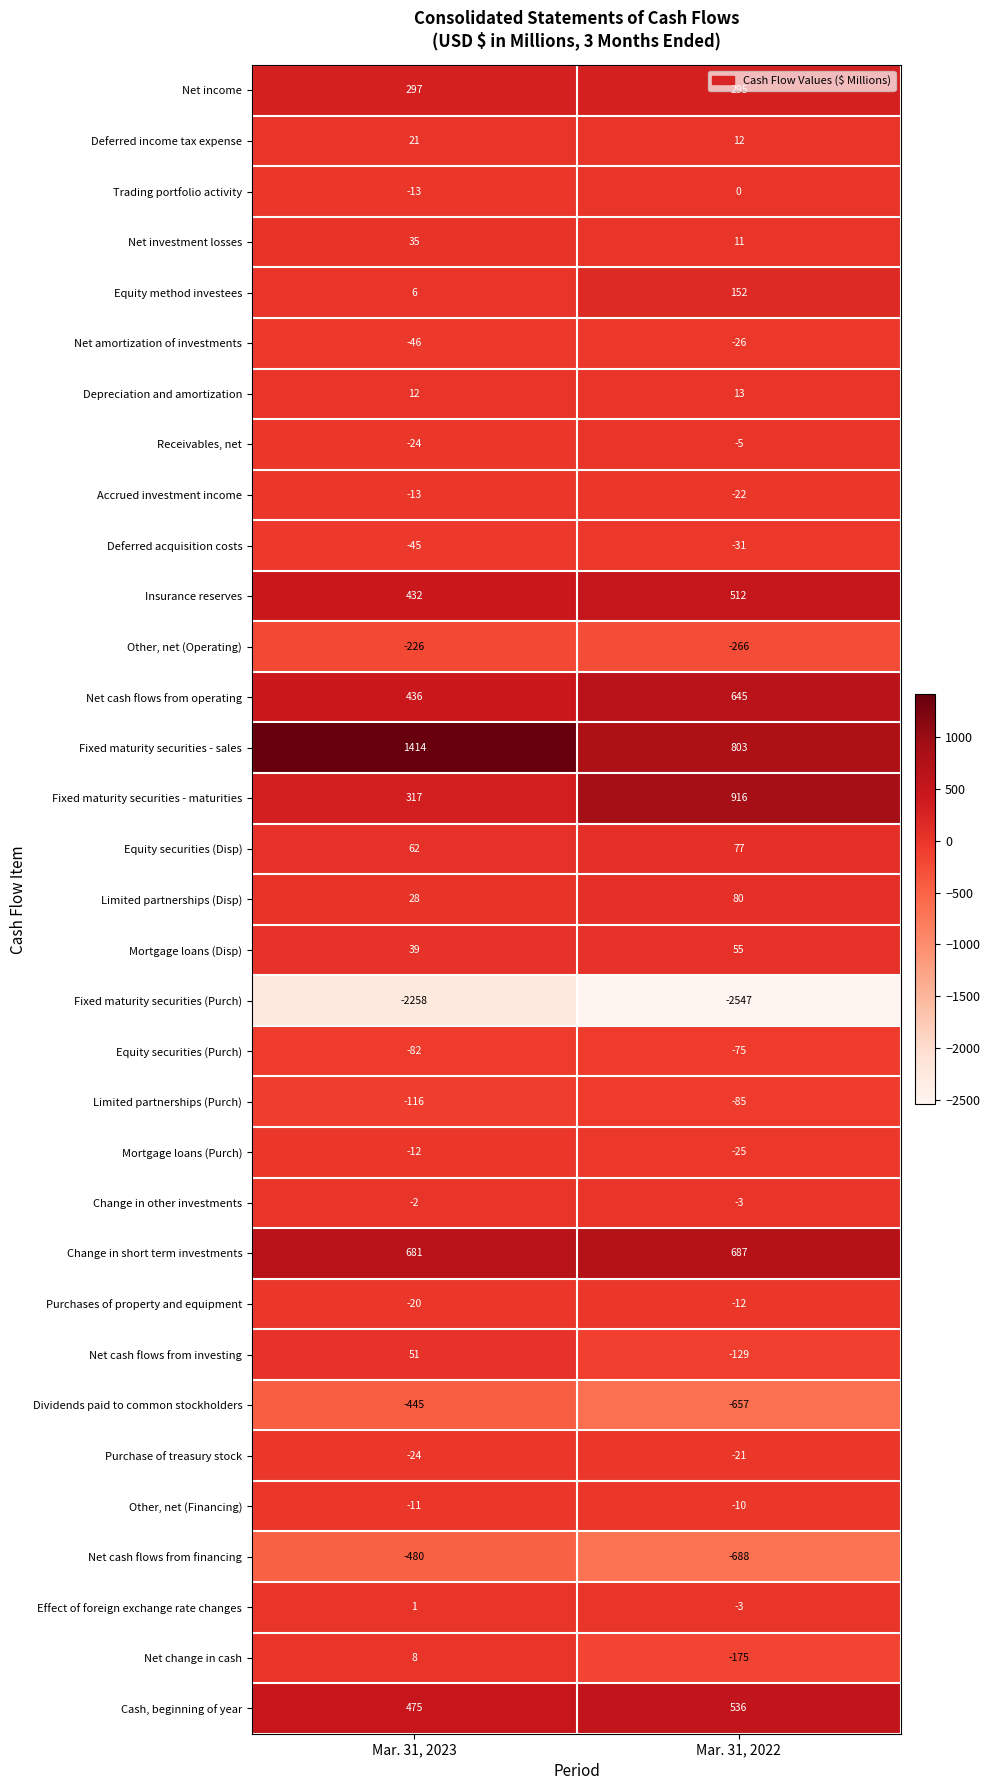

Rank the categories by Receivables, net value from lowest to highest.

Mar. 31, 2023, Mar. 31, 2022